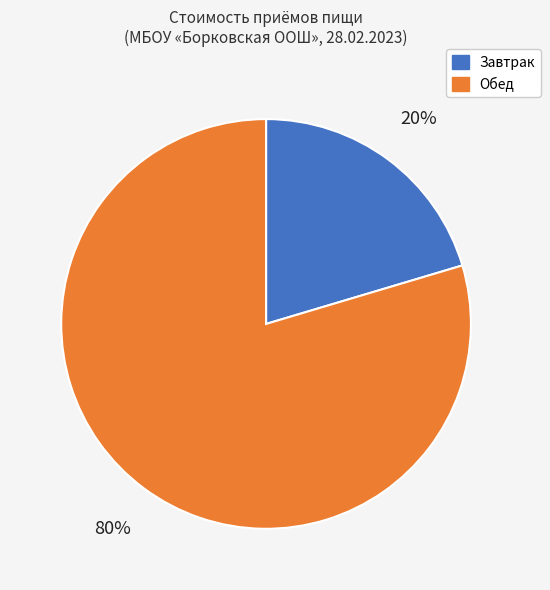

How many segments does this pie chart have?

2